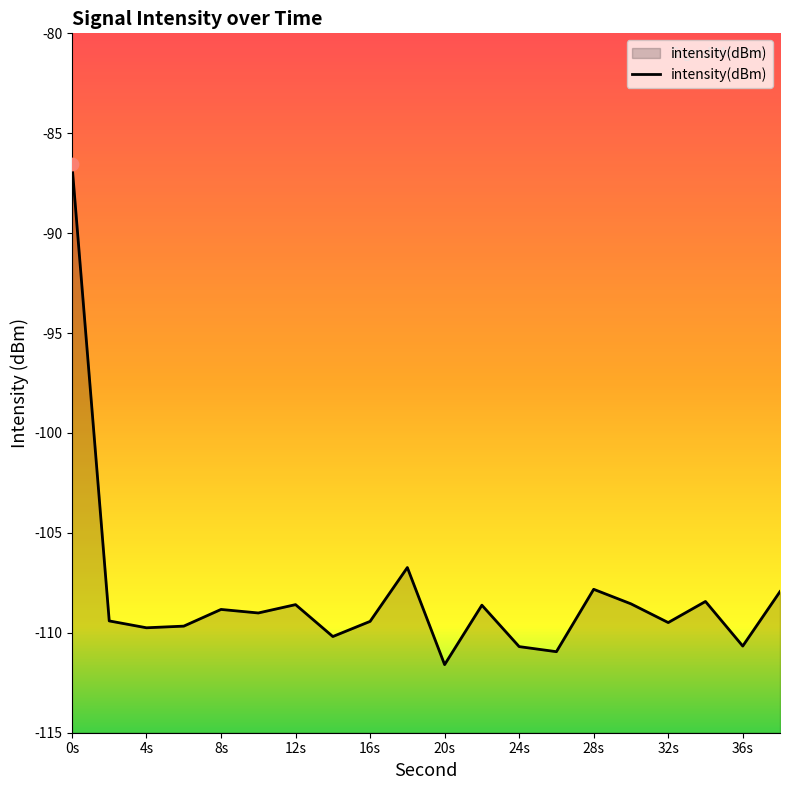

Which has a higher value, 16 or 38?

38